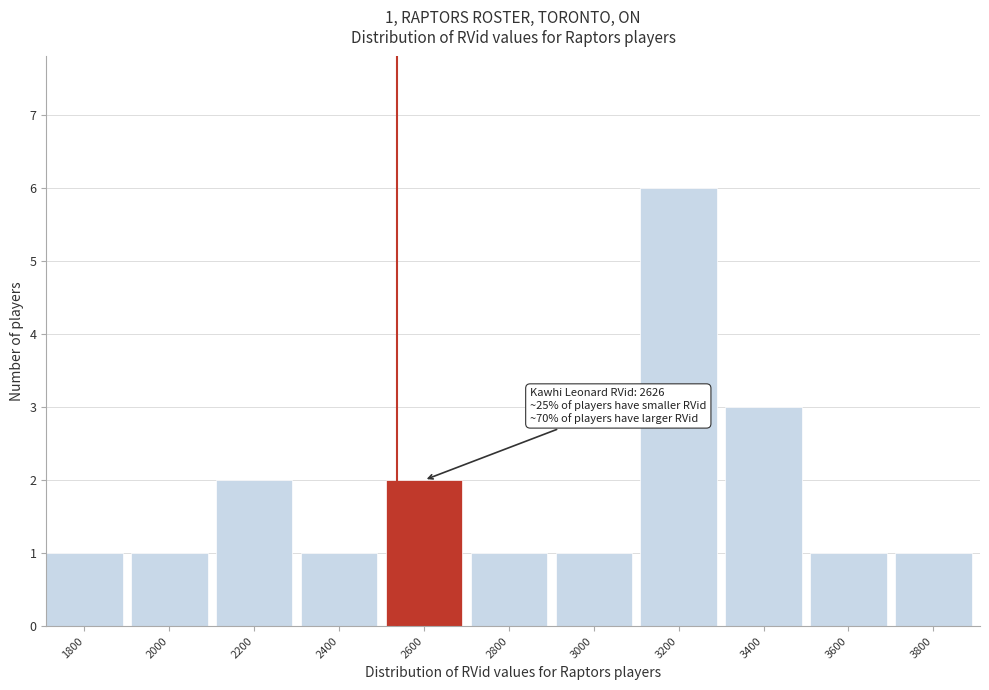

Reading right to left, extract all data points from this chart.

3800=1	3600=1	3400=3	3200=6	3000=1	2800=1	2600=2	2400=1	2200=2	2000=1	1800=1